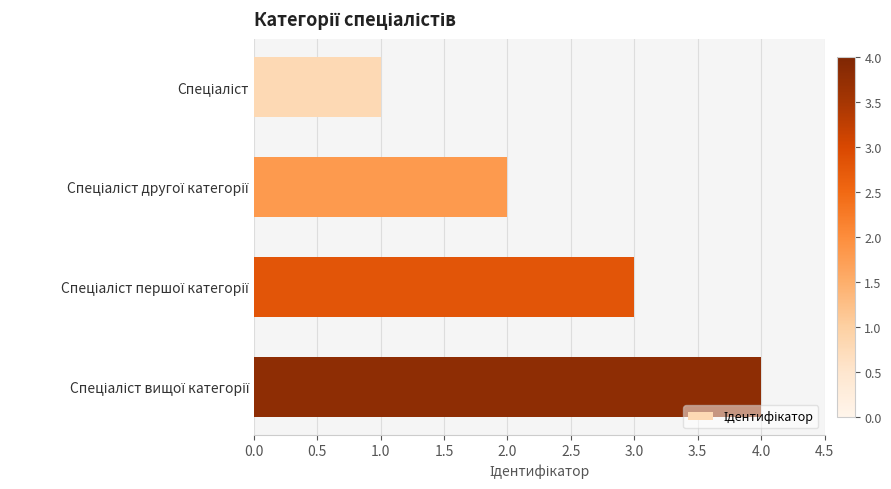

What is the difference between the maximum and minimum values?

3